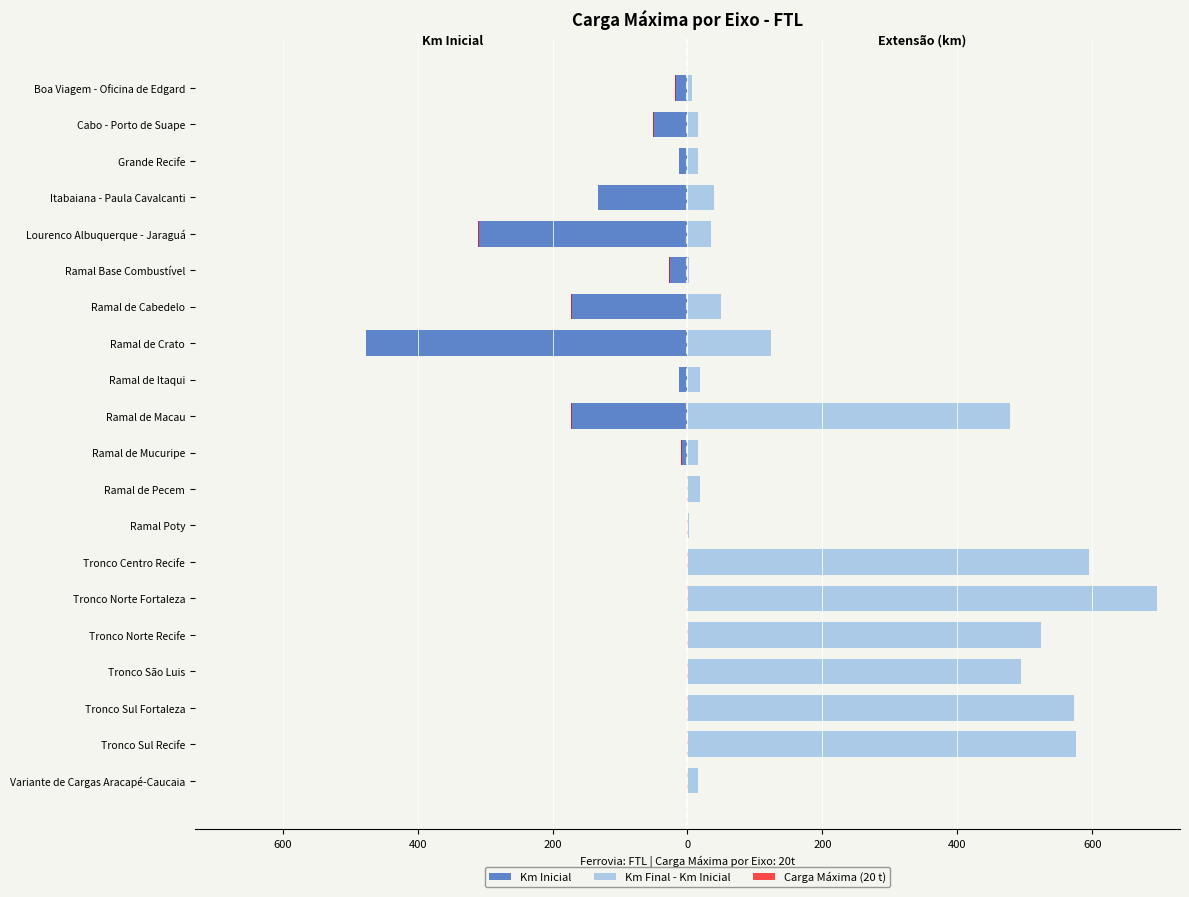

Rank the series by their maximum value, from lowest to highest.

Km Inicial, Carga Máxima (20 t), Km Final - Km Inicial